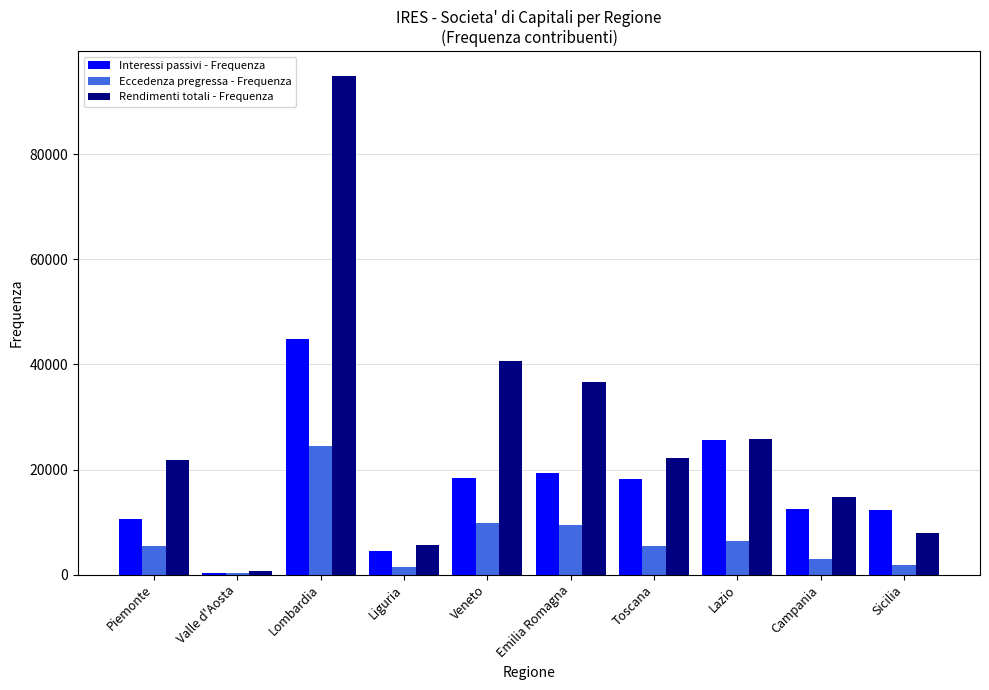

True or false: Rendimenti totali - Frequenza has a value of 5630 at Liguria.

True